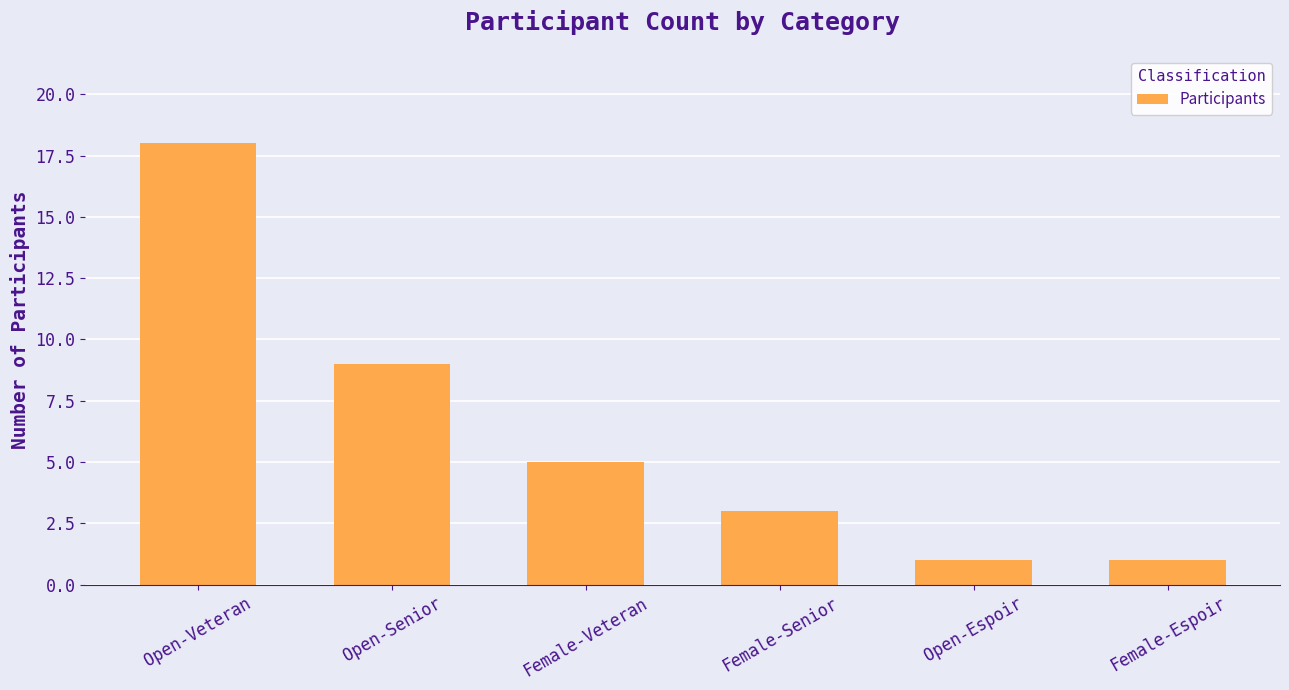

How many values are between 1 and 9?

5